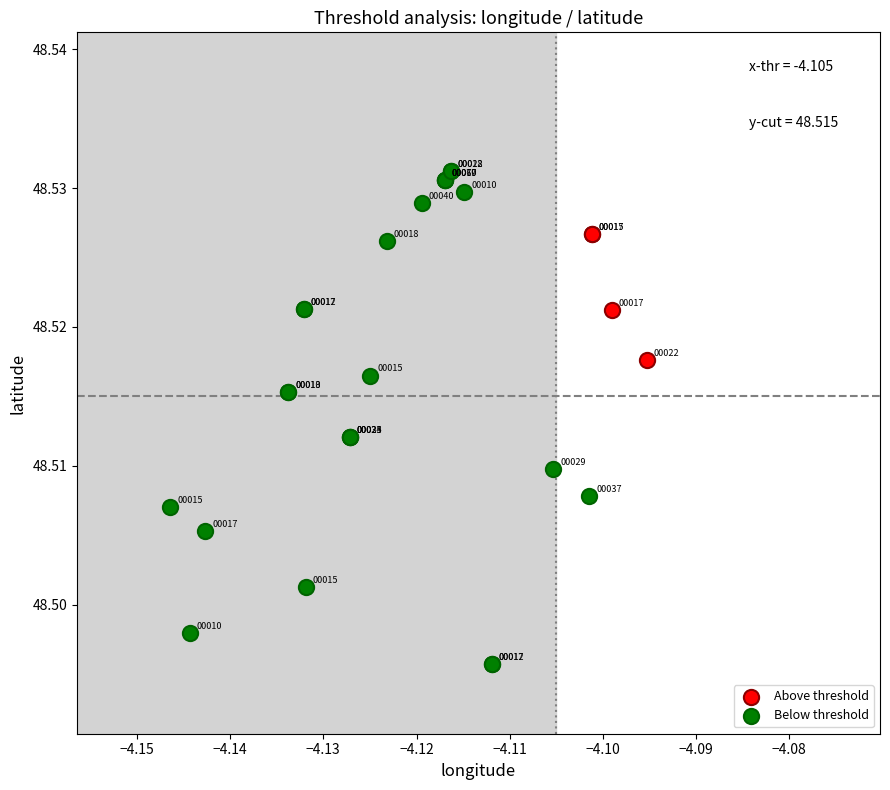

Which series has the largest Y range (max minus min)?

Below threshold